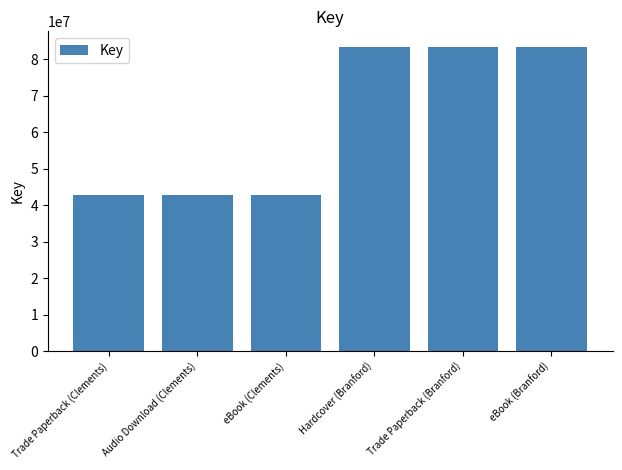

Count the values in the range 42723582 to 83475542.

6